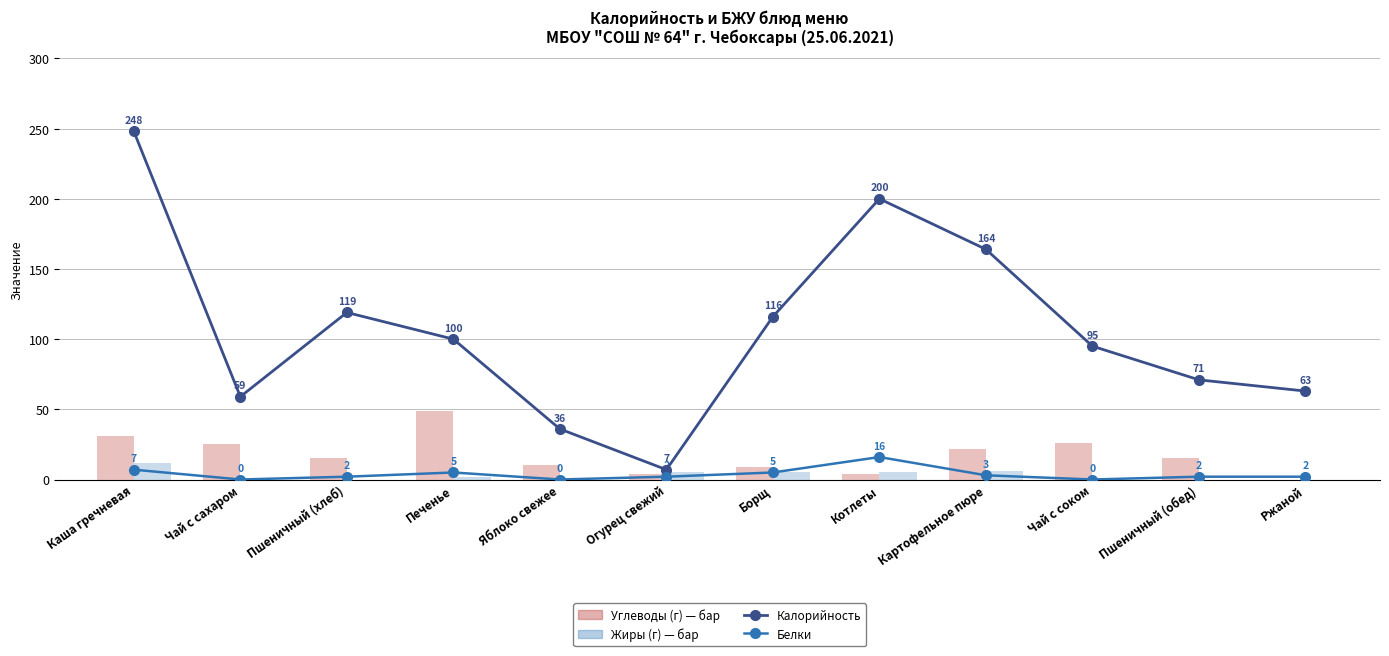

Which series has the largest total across all categories?

Калорийность